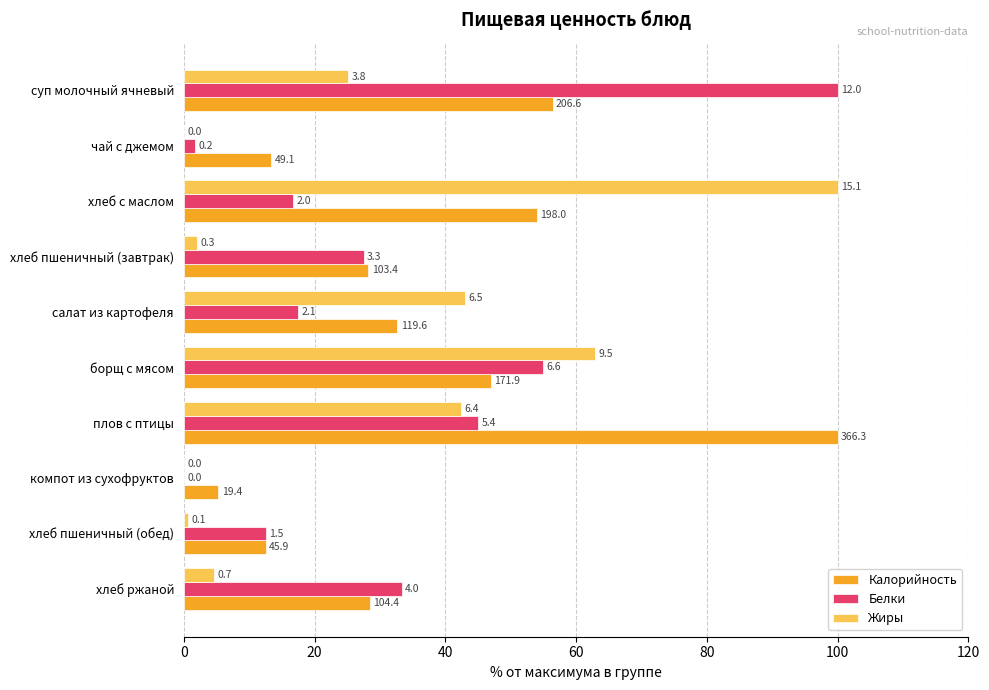

Which series has the widest spread of values?

Белки